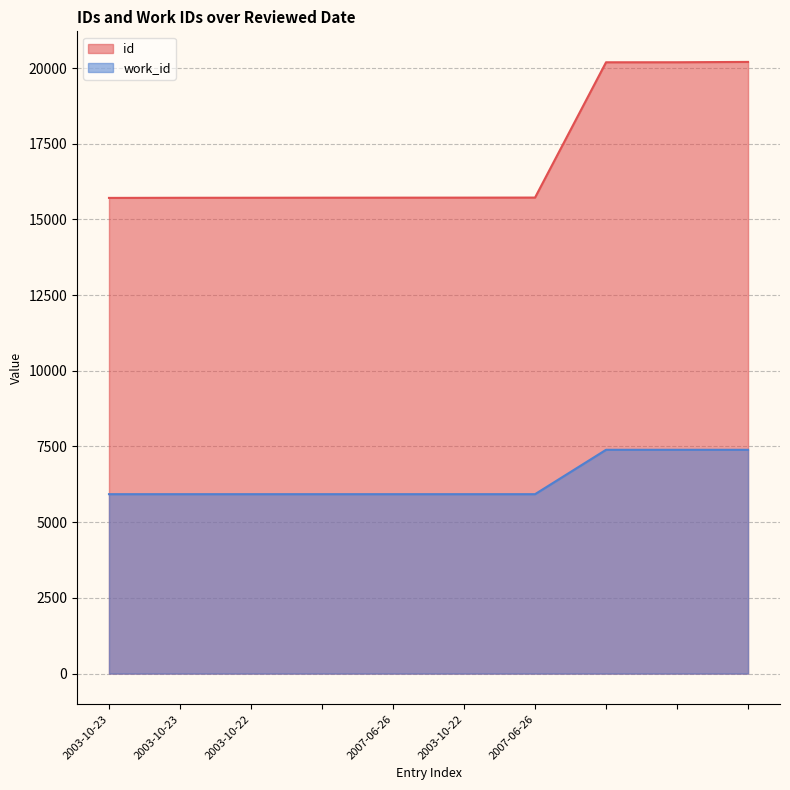

Rank the series at  from lowest to highest value.

work_id, id